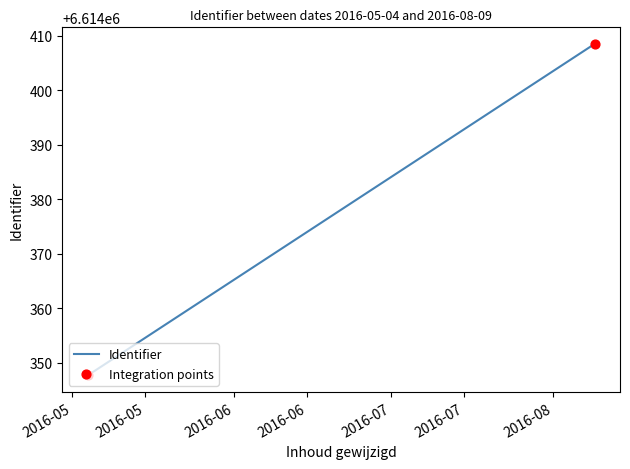

Which series contains the highest Y value?

Identifier